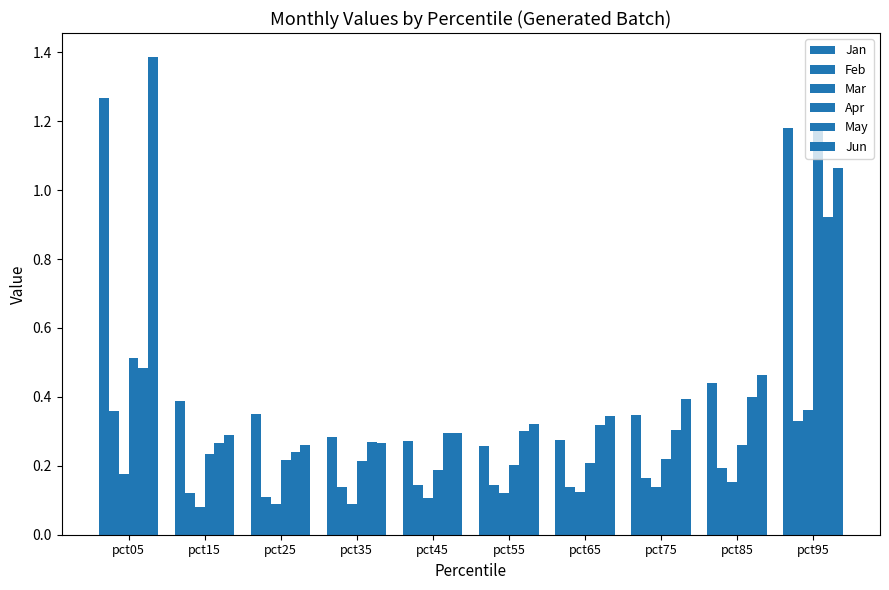

What value does the Jun series have at pct15?

0.3